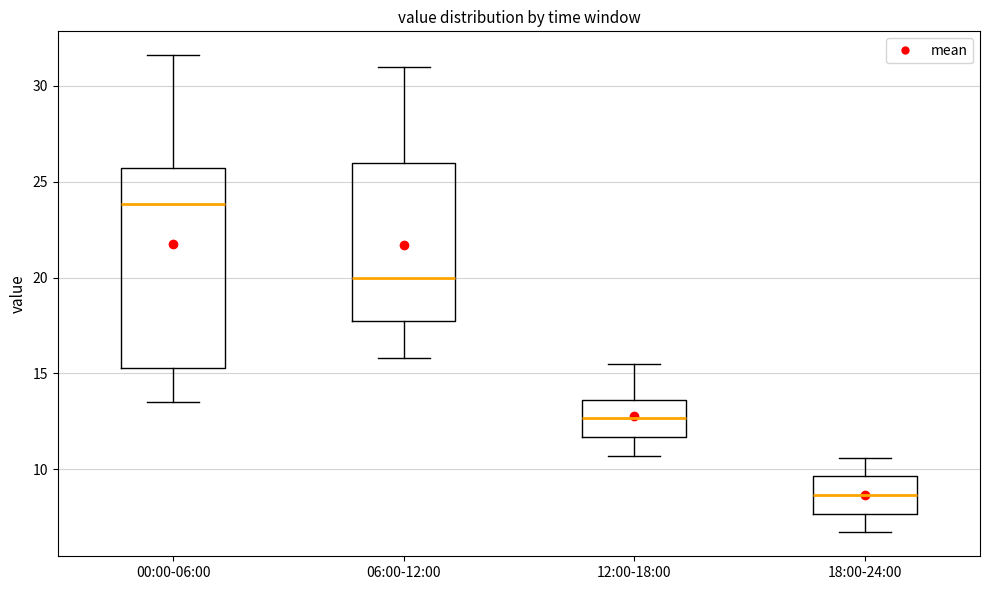

Where is the lower edge of the box for 00:00-06:00 on the y-axis? The values are not printed on the chart, so give them approximately, as read against the axis.

15.5